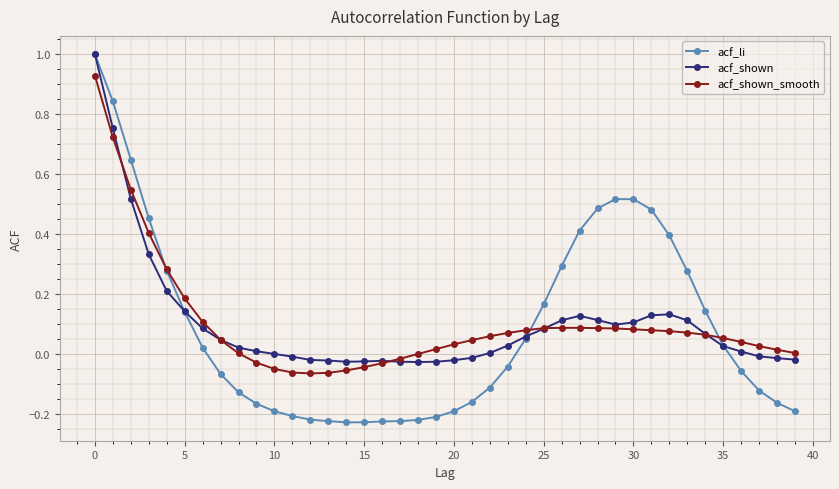

What is the highest value of the acf_shown series?

1.0